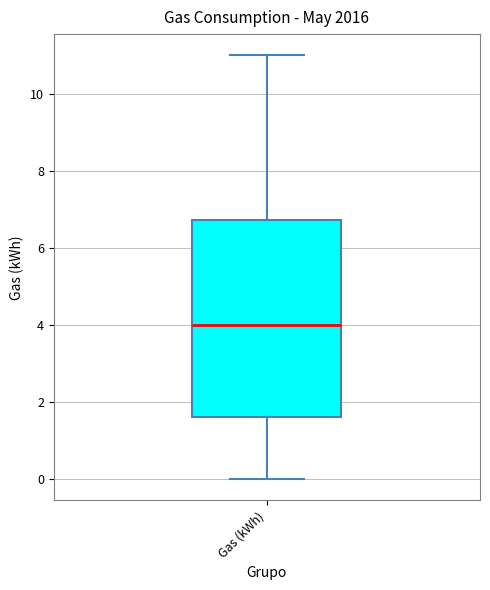

Where does the upper whisker of the box for Gas (kWh) end on the y-axis? The values are not printed on the chart, so give them approximately, as read against the axis.

11.0